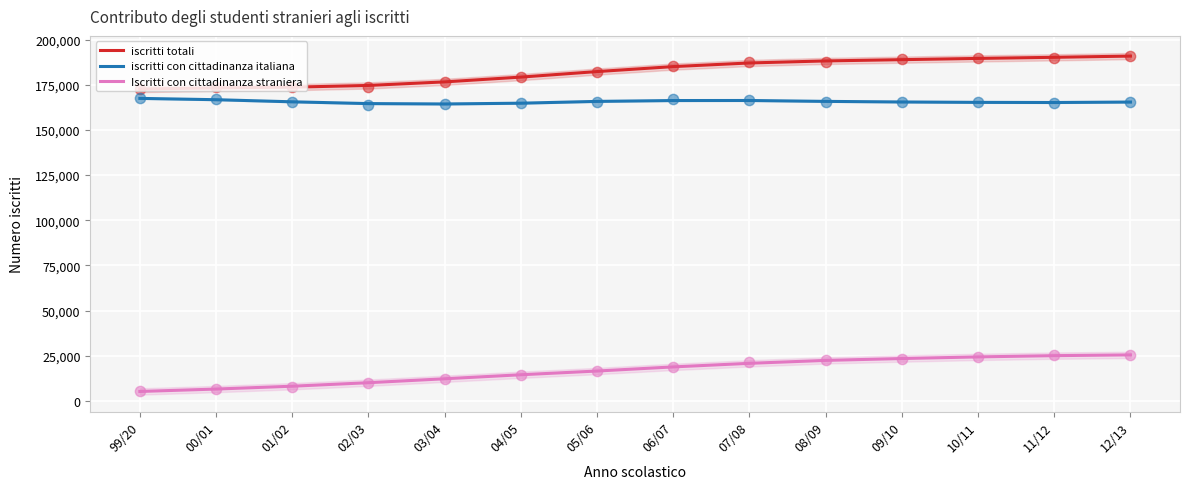

What is the total value across all series at 12/13?

381698.0